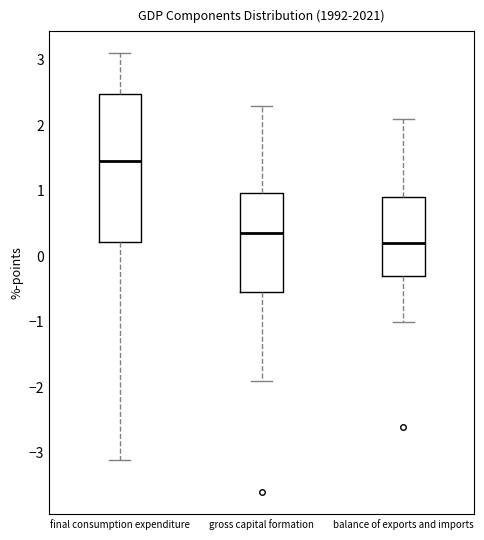

Reading left to right, transcribe this box plot: for each box, give where its median line is, the range the box spans, and where its two whiskers end, as read against the y-axis. The values are not printed on the chart, so give them approximately, as read against the axis.

final consumption expenditure: median 1.5, box 0.2 to 2.5, whiskers -3.1 to 3.1
gross capital formation: median 0.4, box -0.5 to 1.0, whiskers -1.9 to 2.3
balance of exports and imports: median 0.2, box -0.3 to 0.9, whiskers -1.0 to 2.1